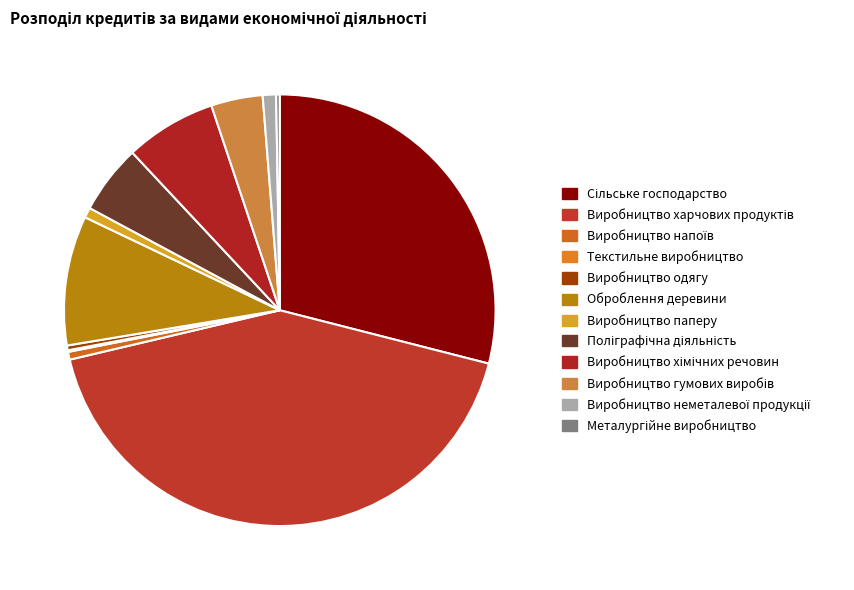

Which category has the smallest portion of the pie?

Текстильне виробництво